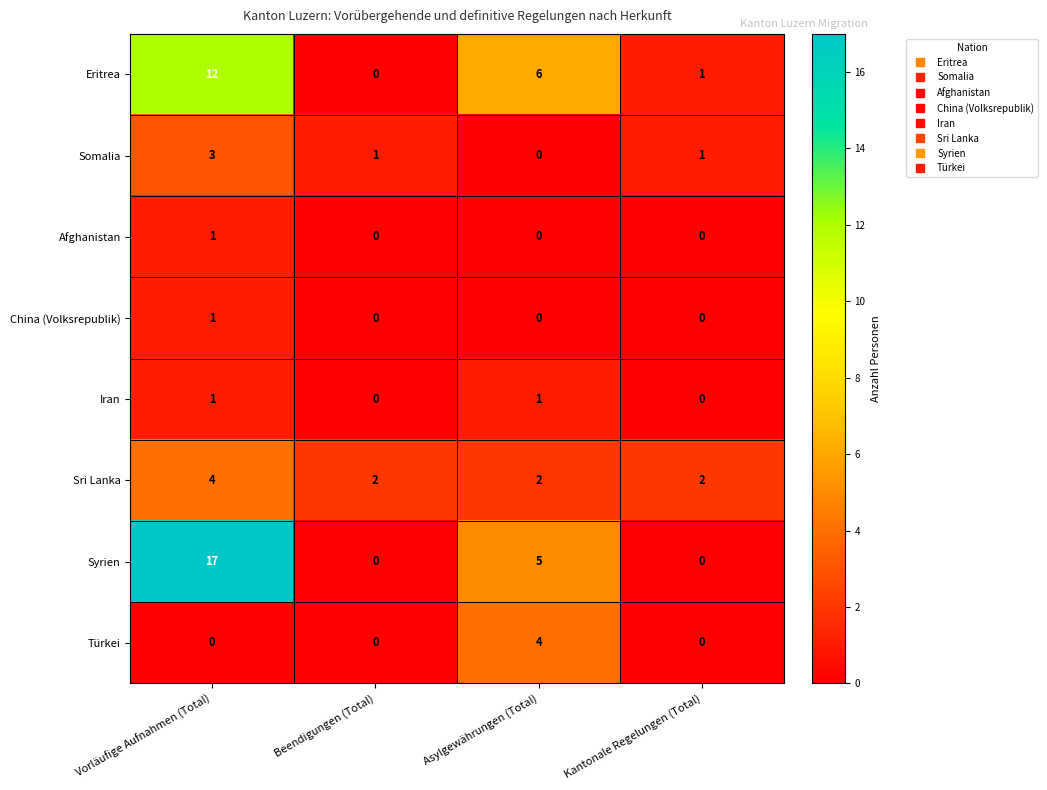

At how many categories does at least one series exceed 3?

2